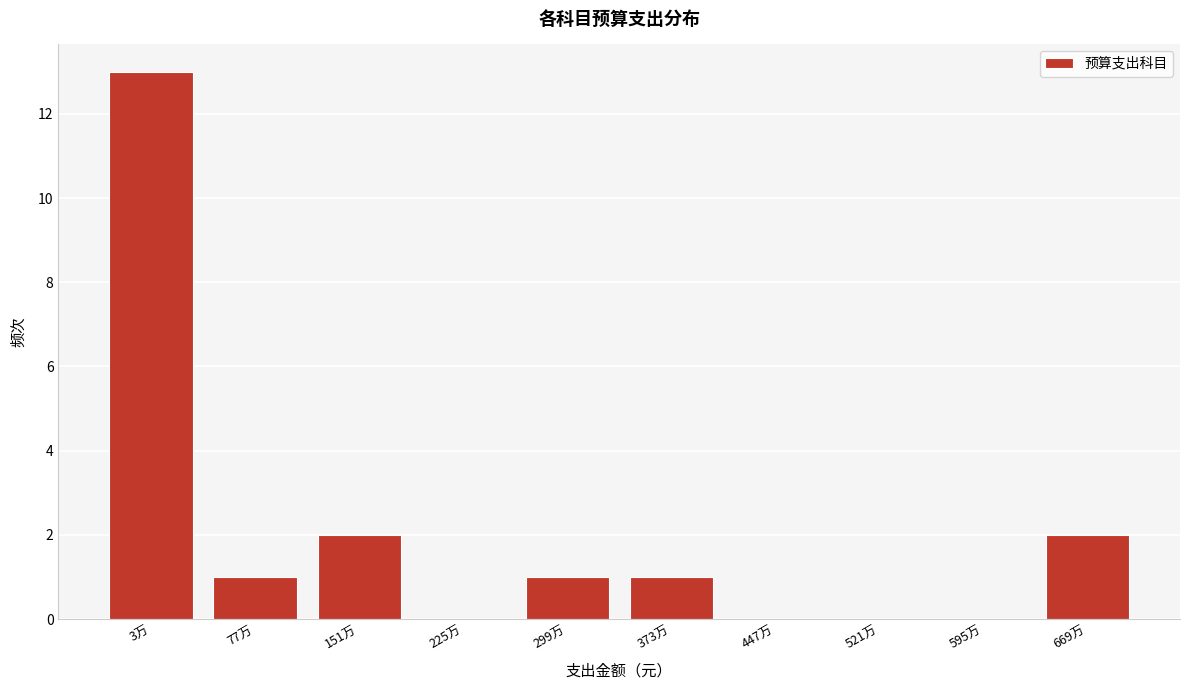

Reading right to left, extract all data points from this chart.

669万=2	595万=0	521万=0	447万=0	373万=1	299万=1	225万=0	151万=2	77万=1	3万=13